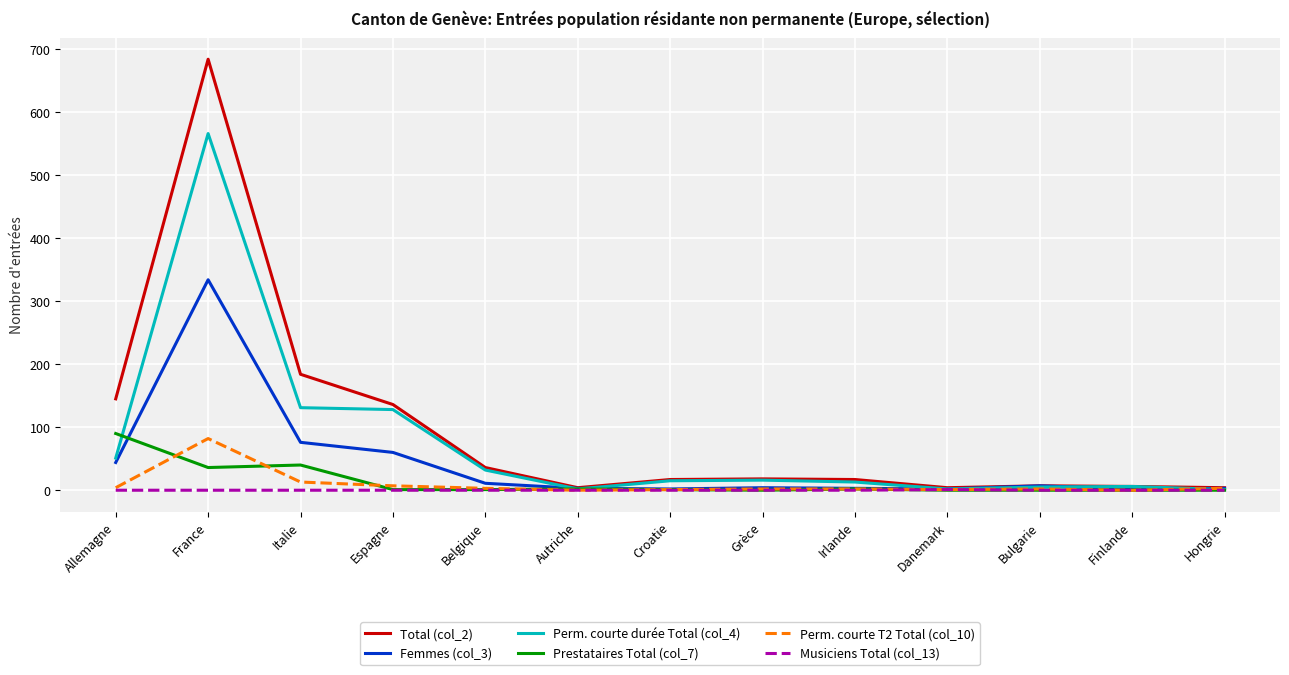

At how many categories does at least one series exceed 638?

1